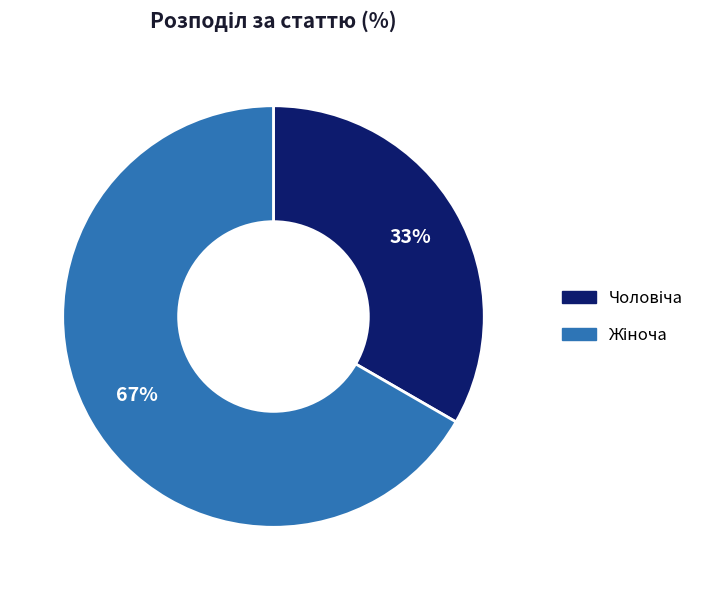

To the nearest percent, what is the average slice percentage?

50%